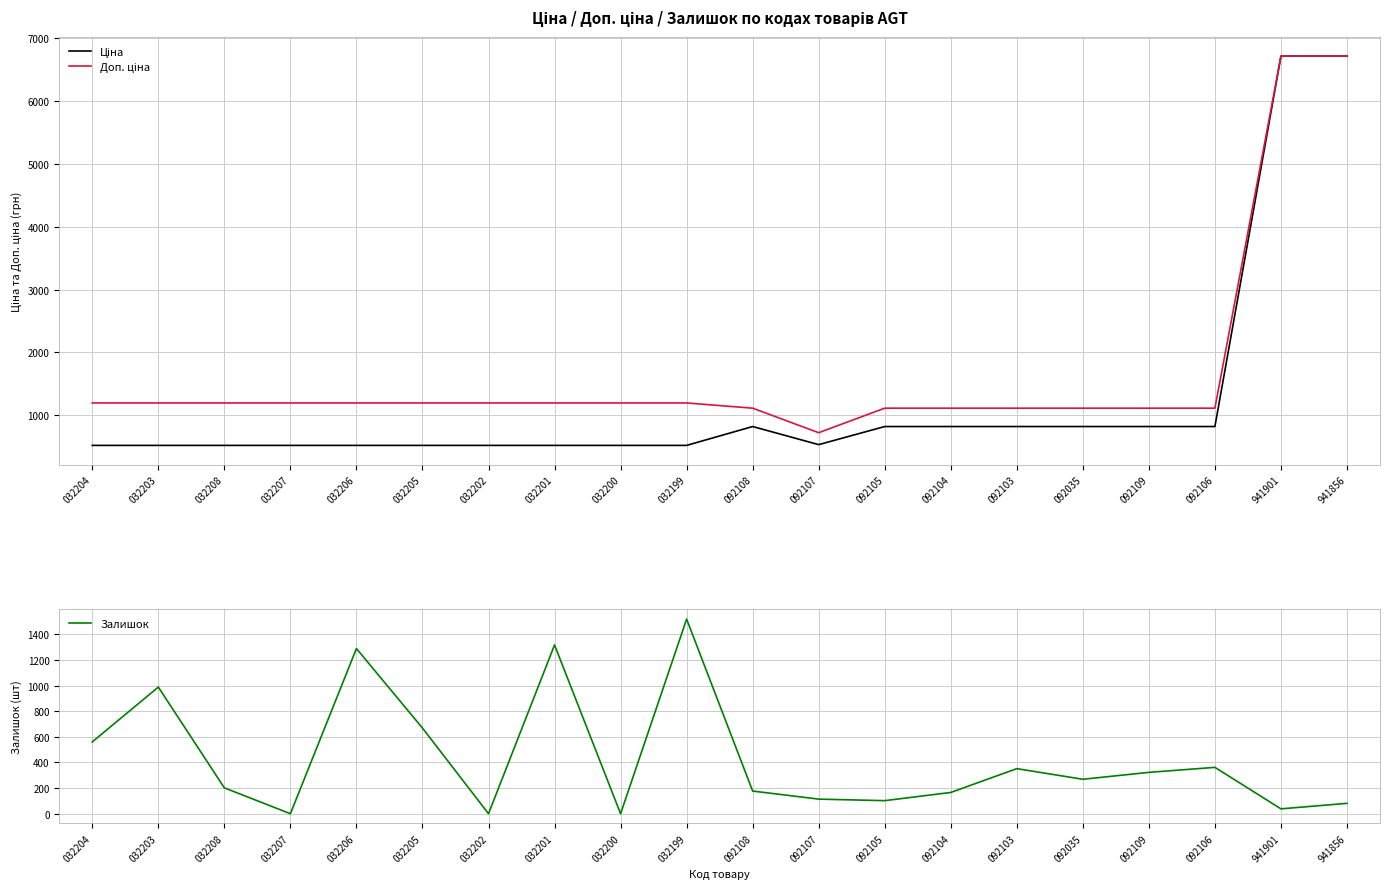

Reading left to right, list all the values displayed in this chart.

Ціна: 522.2	522.2	522.2	522.2	522.2	522.2	522.2	522.2	522.2	522.2	822.0	534.3	822.0	822.0	822.0	822.0	822.0	822.0	6710.2	6710.2
Доп. ціна: 1197.0	1197.0	1197.0	1197.0	1197.0	1197.0	1197.0	1197.0	1197.0	1197.0	1114.0	724.0	1114.0	1114.0	1114.0	1114.0	1114.0	1114.0	6710.2	6710.2
Залишок: 561.0	989.0	202.0	0.0	1290.0	669.0	0.0	1318.0	0.0	1520.0	177.0	114.0	102.0	166.0	352.0	269.0	323.0	362.0	38.0	81.0